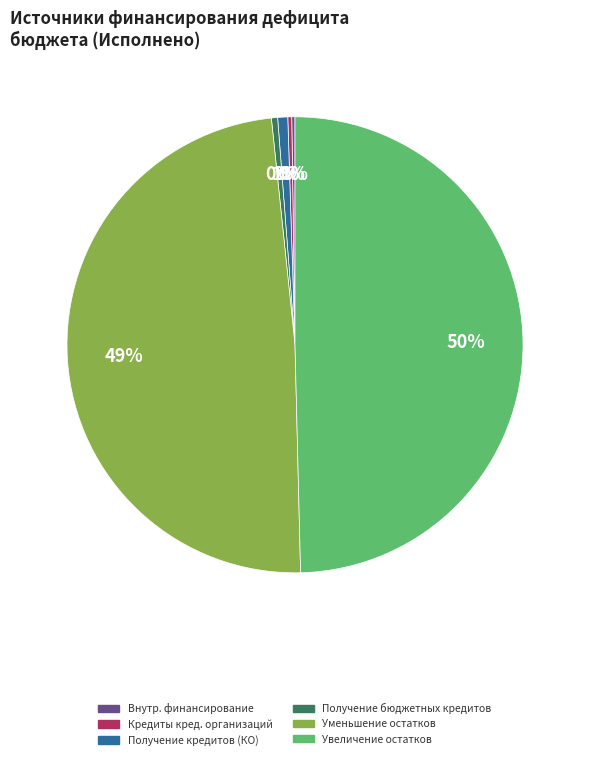

To the nearest percent, what is the average slice percentage?

17%